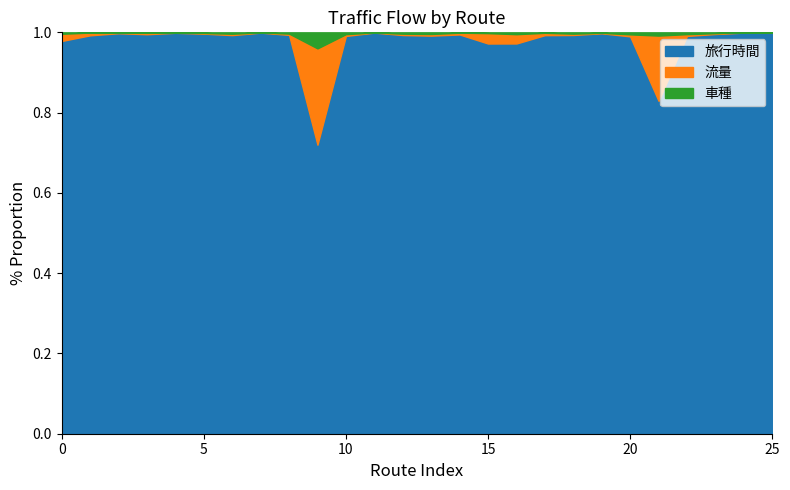

True or false: 旅行時間 and 車種 cross at least once.

False